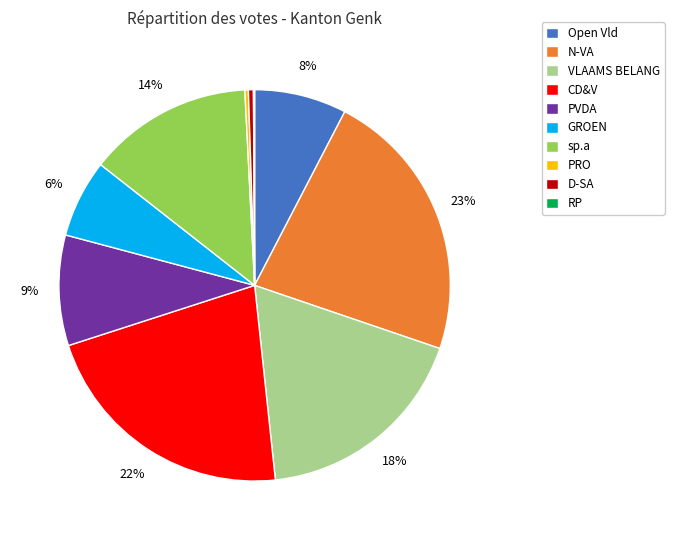

True or false: sp.a accounts for 26% of the total.

False